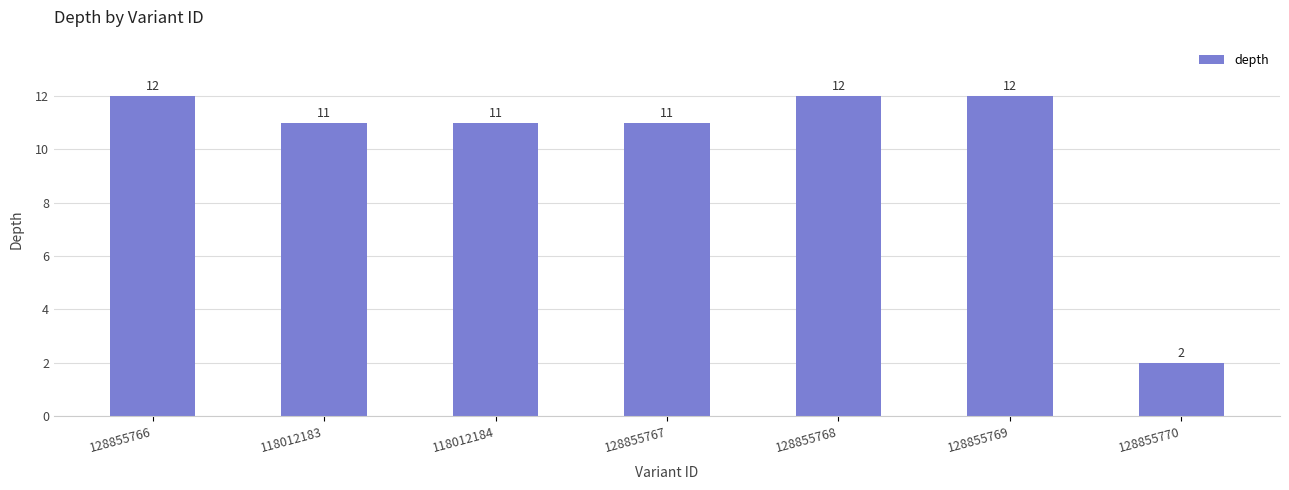

Approximately how many times larger is the value at 128855766 compared to 128855767?

1.1